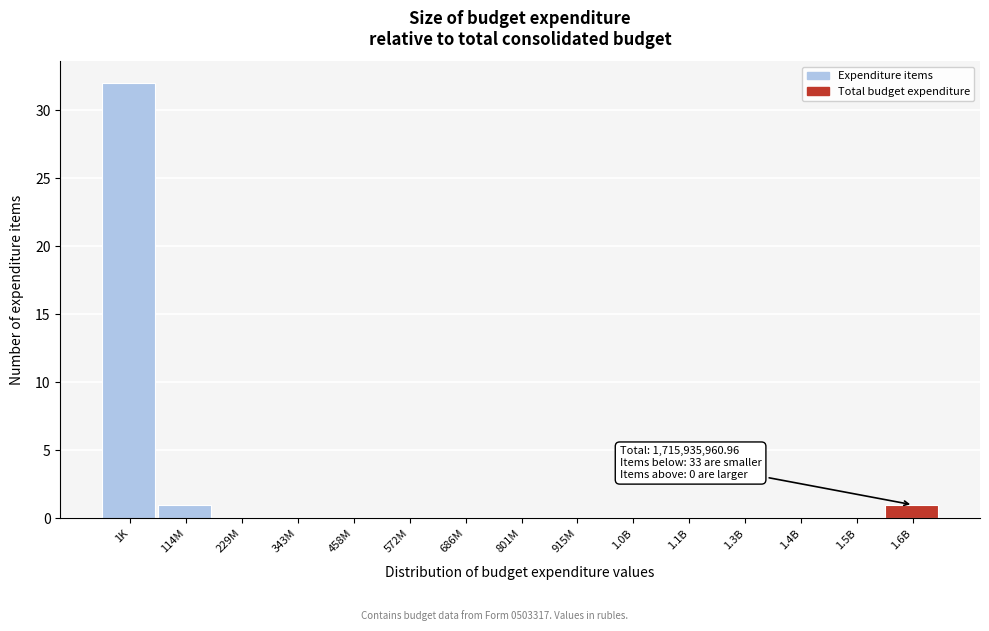

Reading left to right, what are all the values shown in this chart?

1K=32	114M=1	229M=0	343M=0	458M=0	572M=0	686M=0	801M=0	915M=0	1.0B=0	1.1B=0	1.3B=0	1.4B=0	1.5B=0	1.6B=1